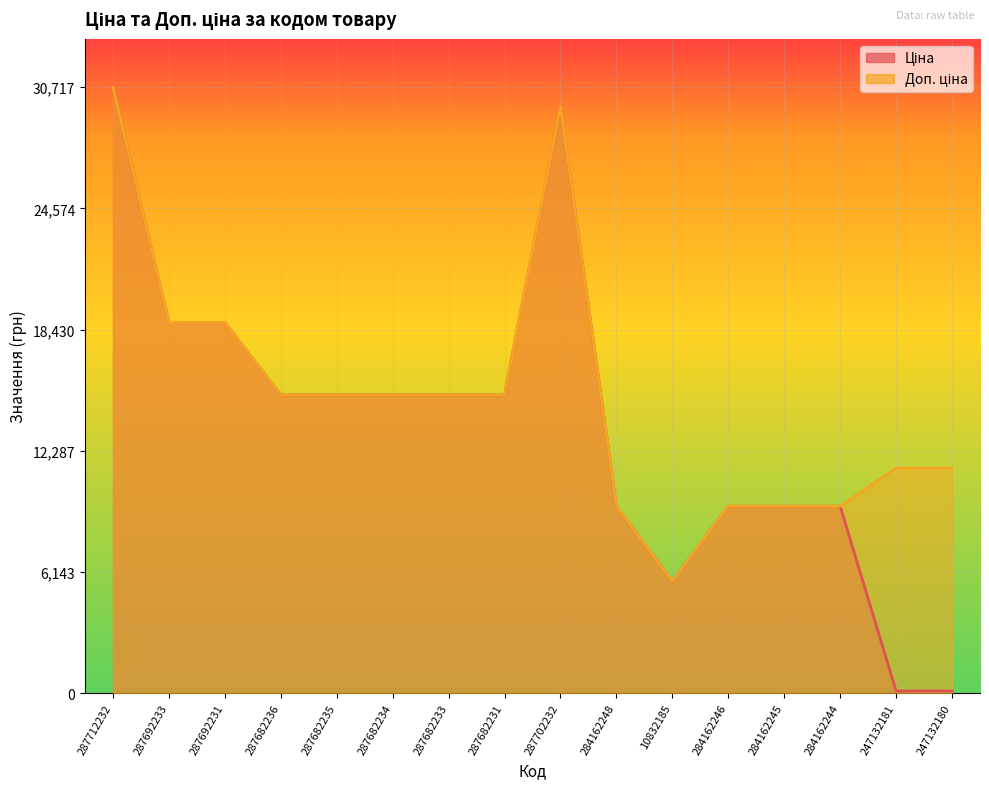

What is the sum of the Доп. ціна values at 287682236 and 287702232?

44867.2